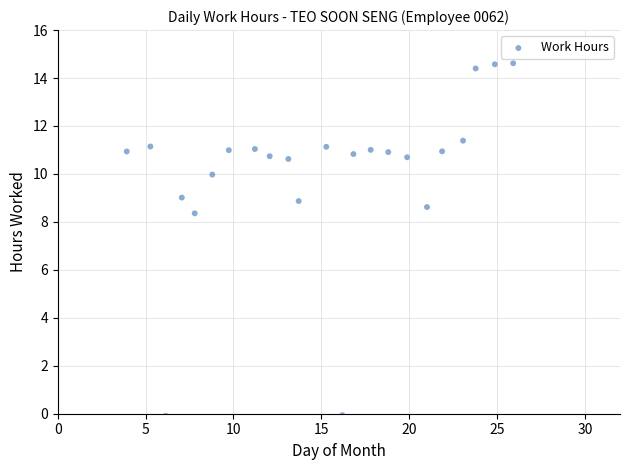

What Y value in the scatter plot is closest to 7?

8.4